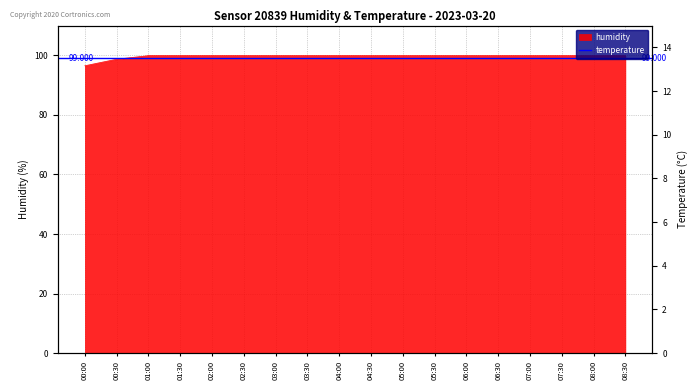

How many values in the humidity series are below 99?

2